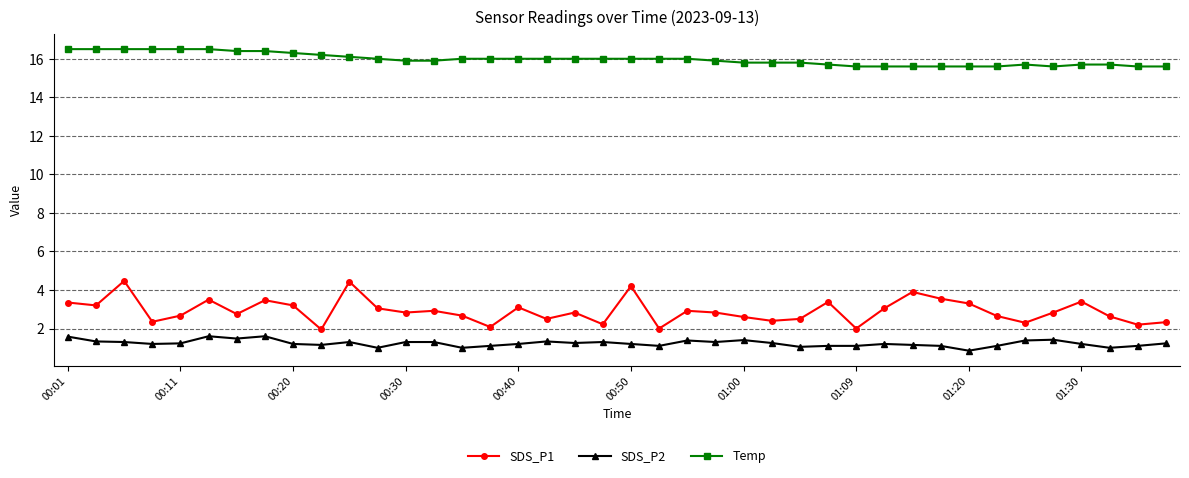

True or false: SDS_P1 and SDS_P2 cross at least once.

False